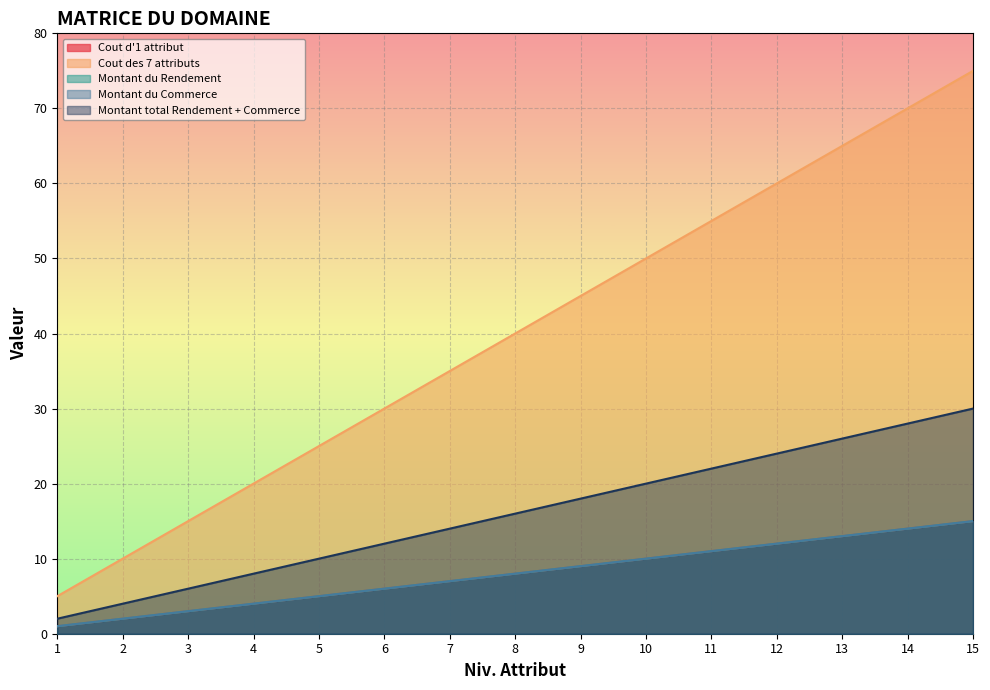

True or false: Montant du Commerce and Montant du Rendement cross at least once.

False